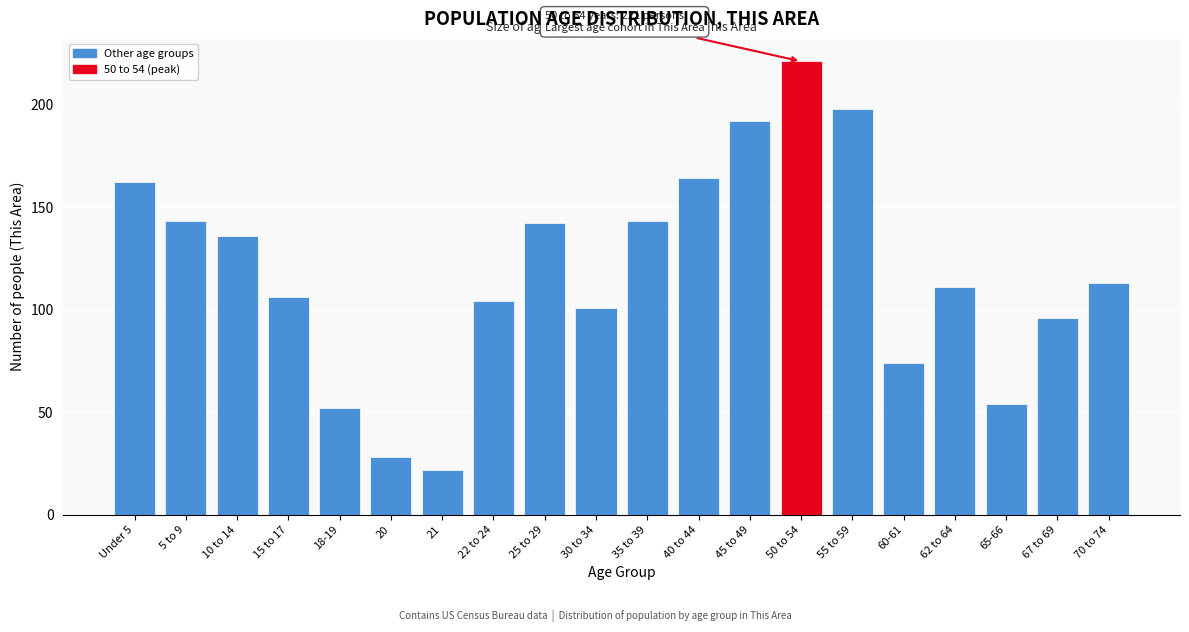

Reading left to right, list all the values displayed in this chart.

162	143	136	106	52	28	22	104	142	101	143	164	192	221	198	74	111	54	96	113